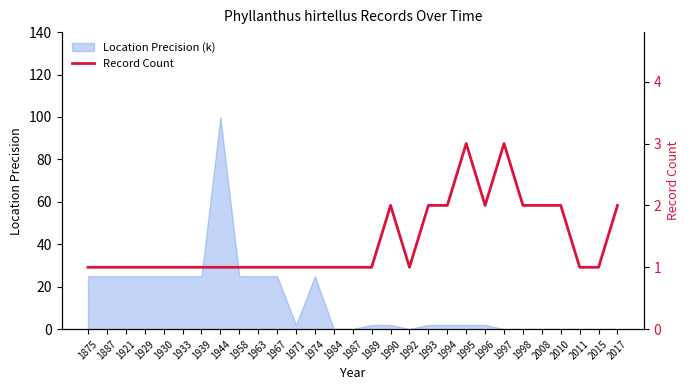

The chart shows a value of 1 at 1875. True or false?

True